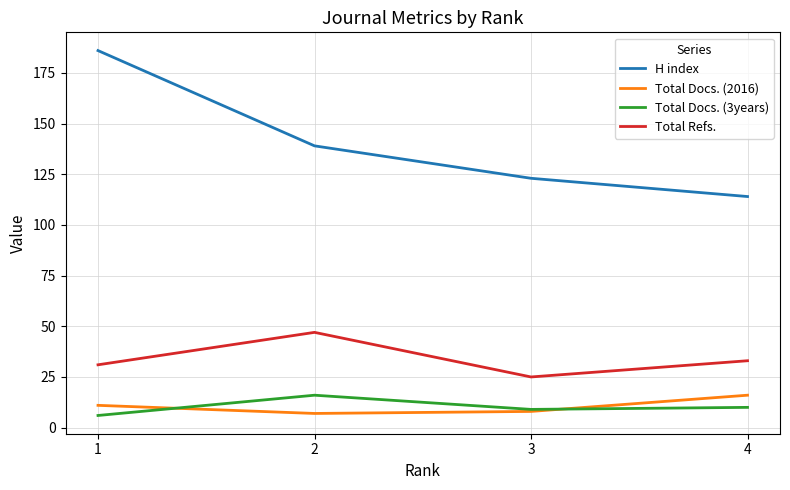

What is the minimum value shown in the chart?

6